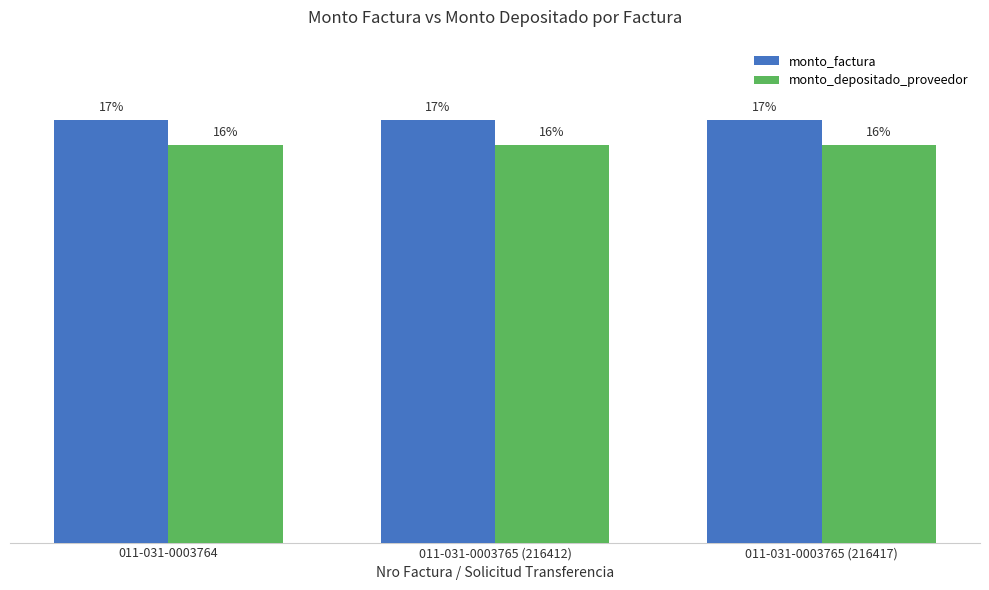

Which series changed the most between 011-031-0003764 and 011-031-0003765 (216412)?

monto_factura